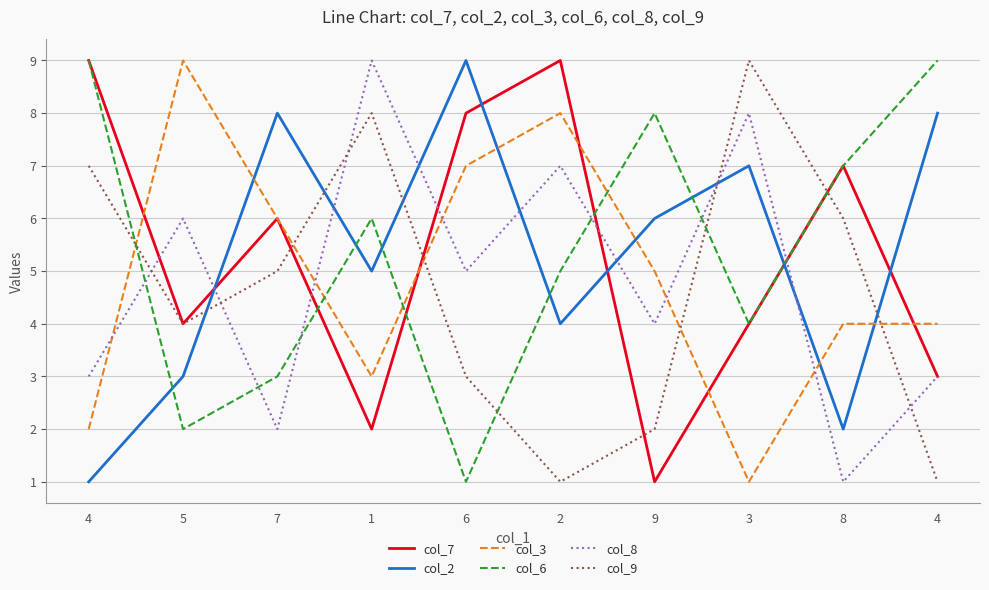

Where is the first local maximum for col_7?

7